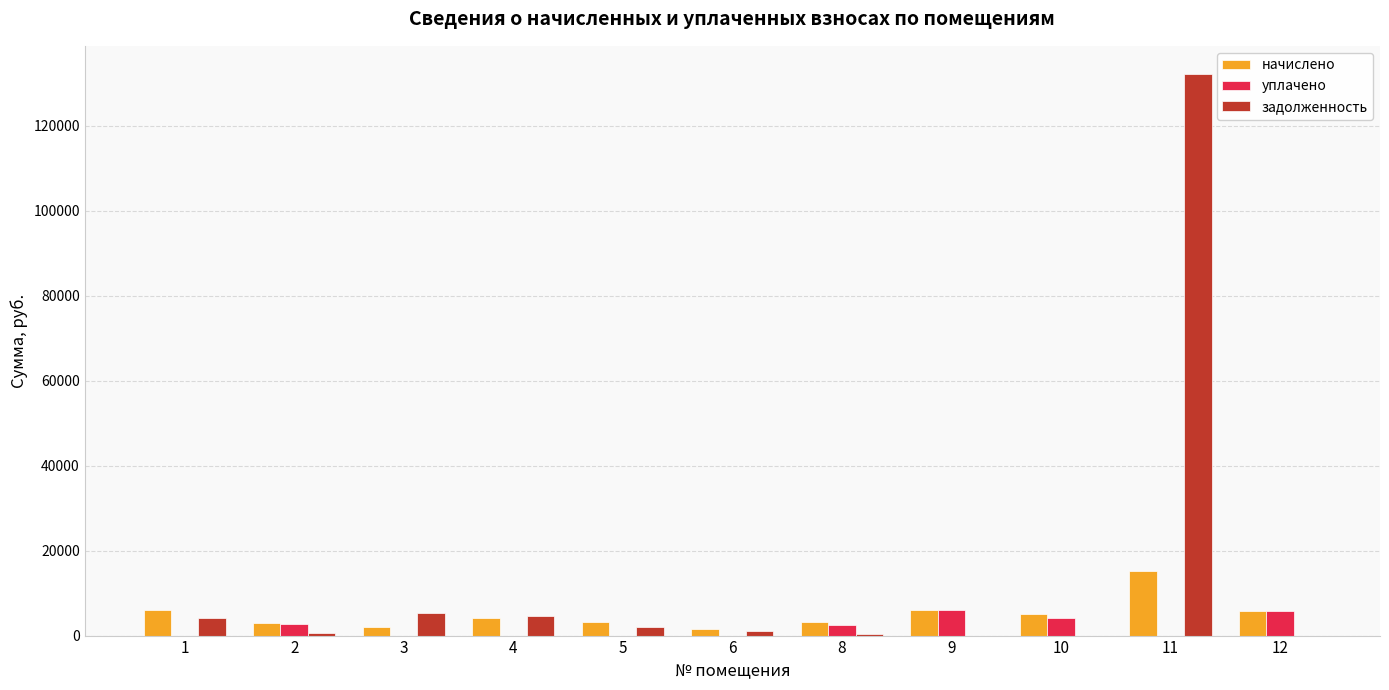

What are all the series names shown in the legend?

начислено, уплачено, задолженность